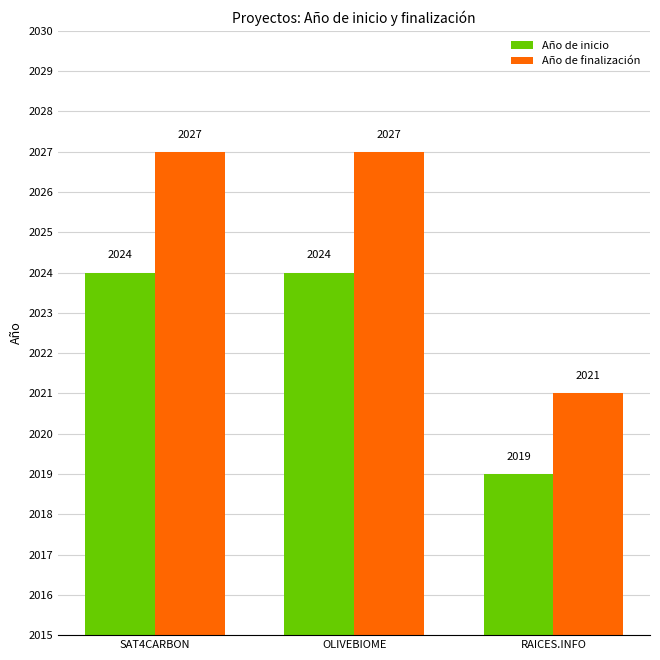

Reading left to right, list all the values displayed in this chart.

Año de inicio: 2024	2024	2019
Año de finalización: 2027	2027	2021